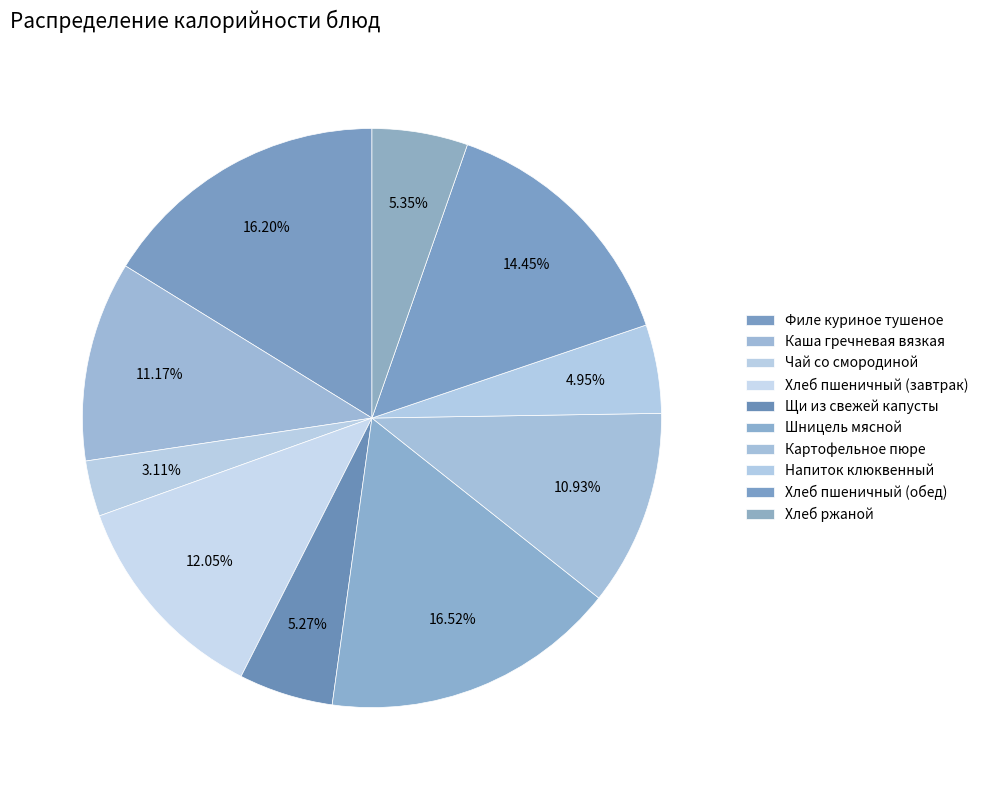

Is it true that Хлеб пшеничный (завтрак) is 12% of the pie?

True